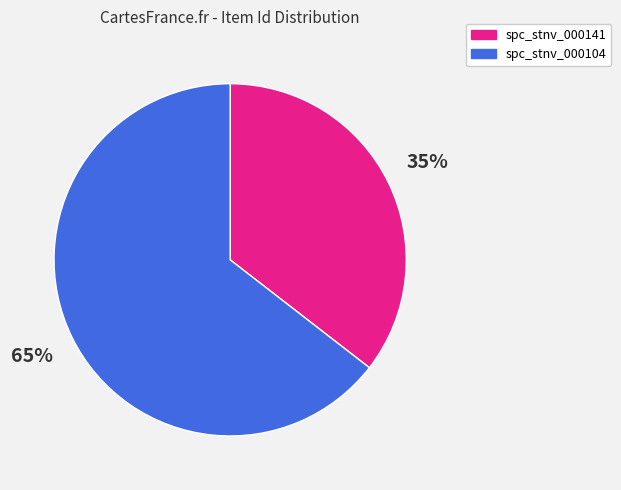

What percentage is the spc_stnv_000141 slice, to the nearest percent?

35%